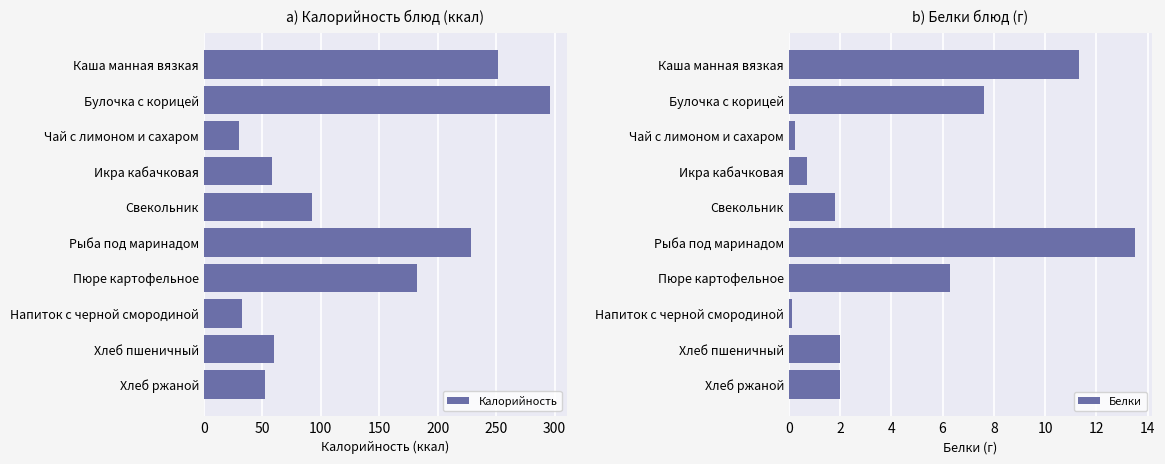

Does the chart contain any negative values?

No